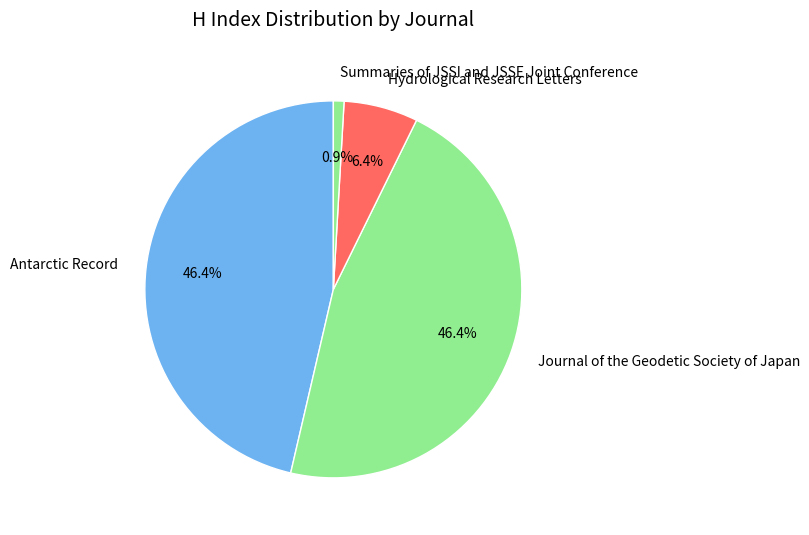

To the nearest percent, what is the difference between the largest and smallest slice percentages?

45%